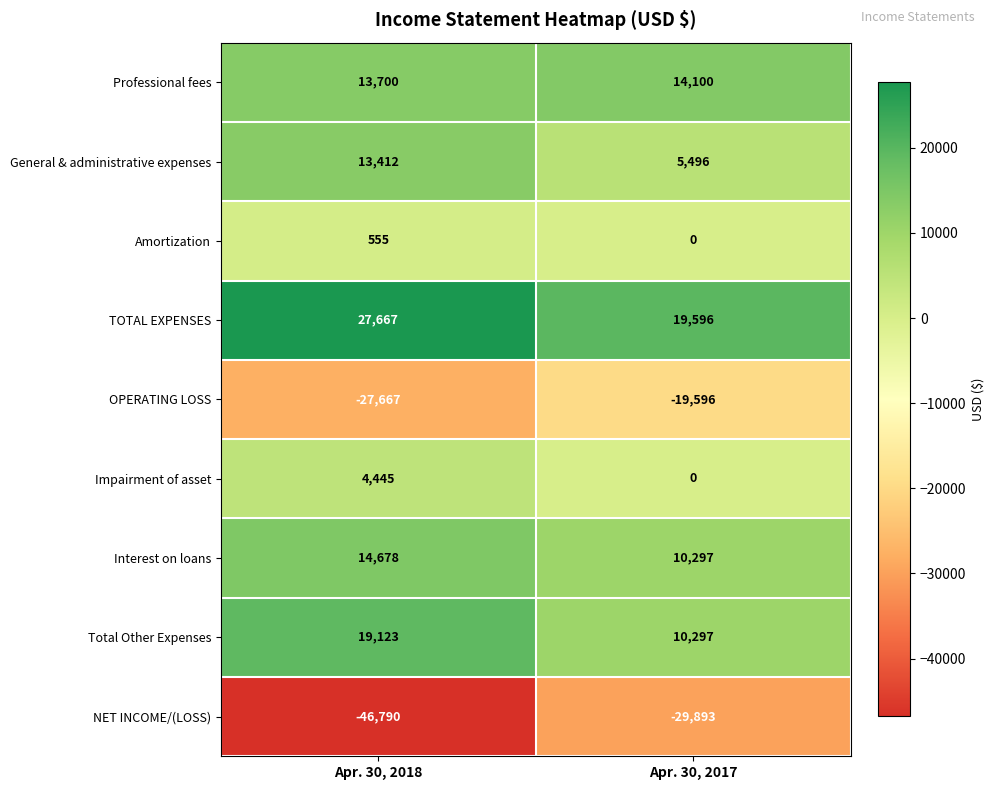

At which category does the chart reach its minimum across all series?

Apr. 30, 2018